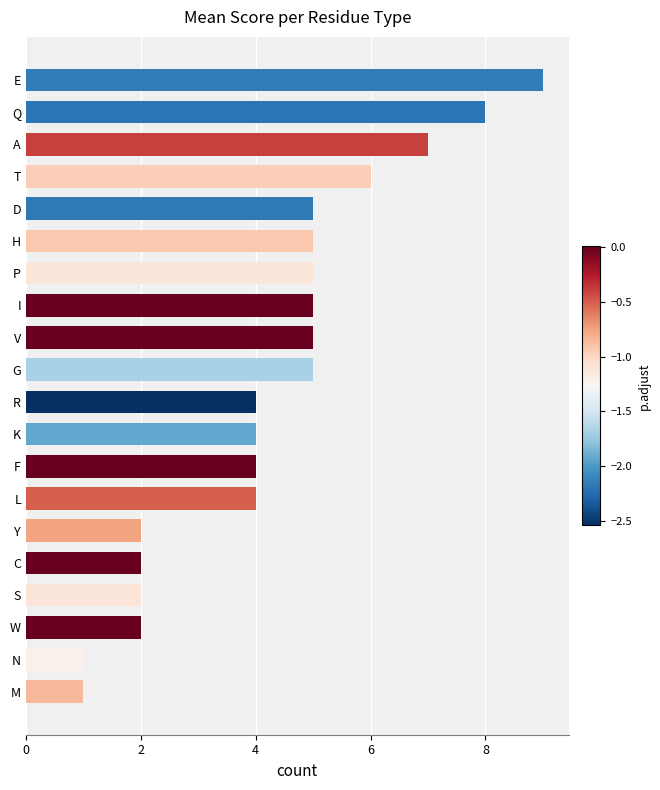

What is the greatest value displayed?

9